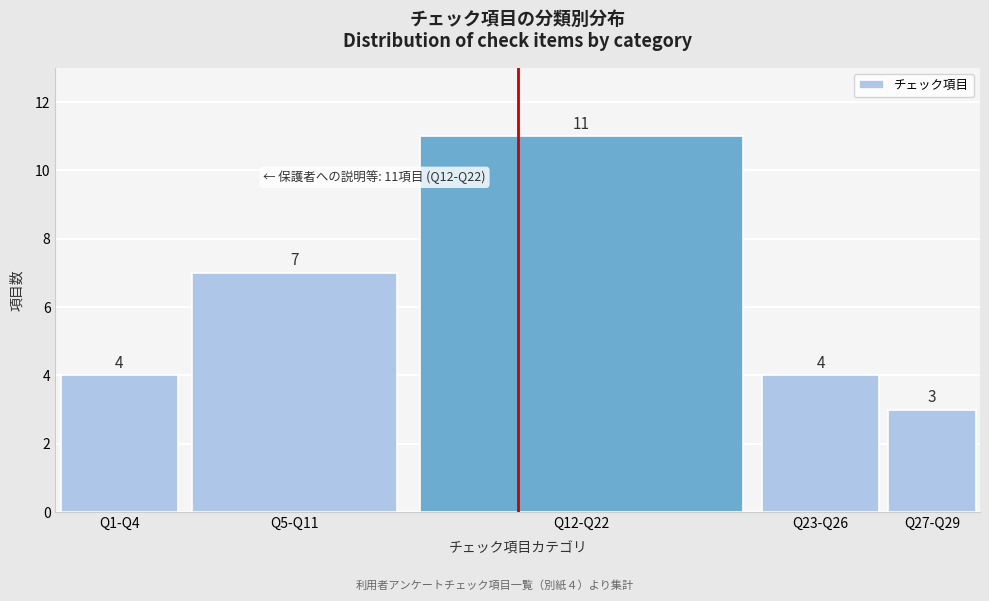

Reading left to right, transcribe all the data shown in this chart.

Q1-Q4=4	Q5-Q11=7	Q12-Q22=11	Q23-Q26=4	Q27-Q29=3